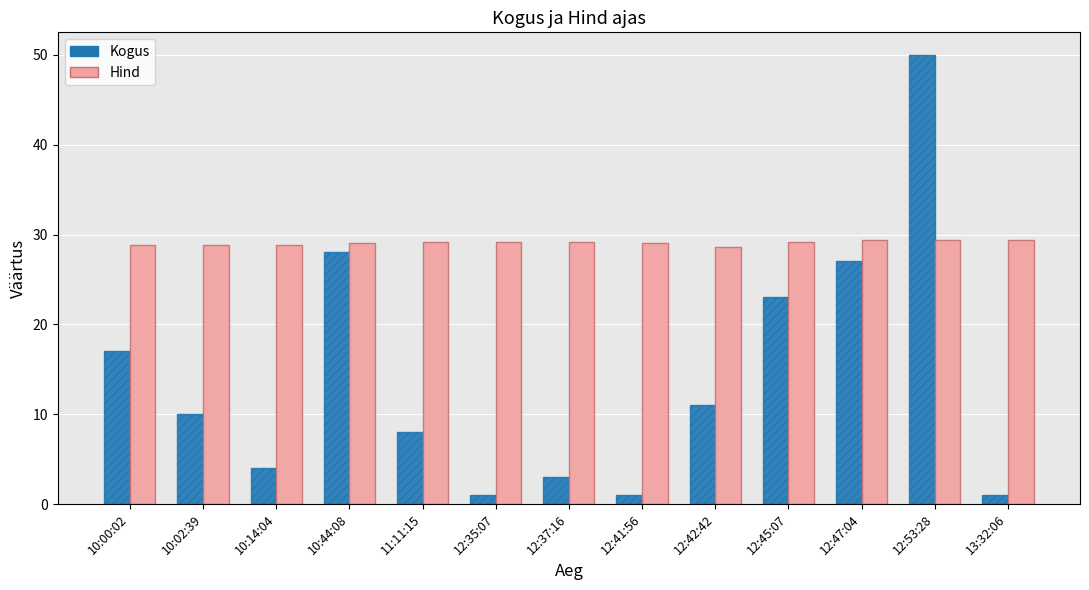

At which category is the sum across all series the highest?

12:53:28